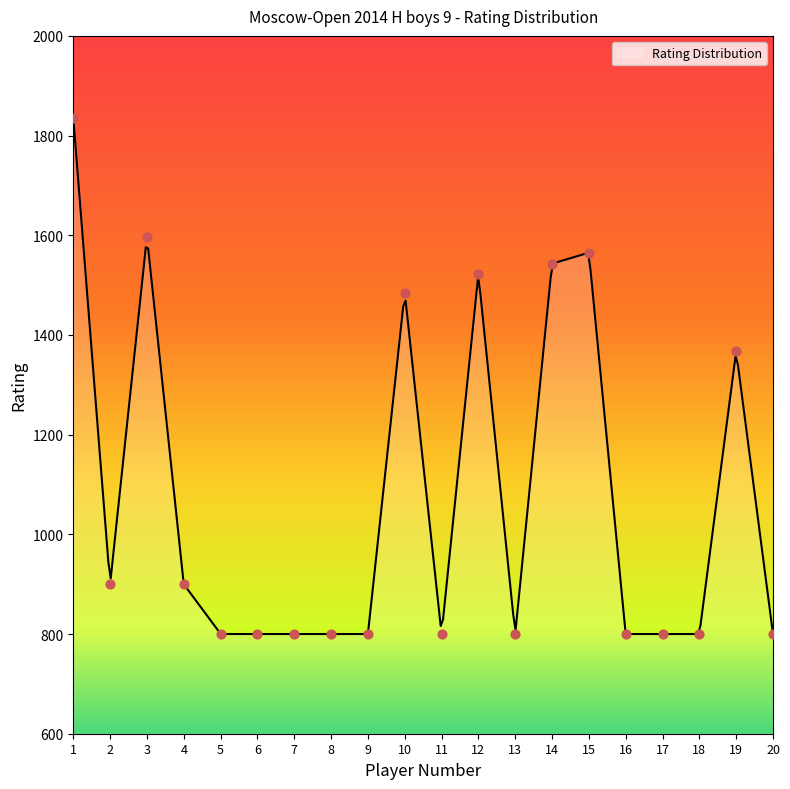

Which has a higher value, 20 or 7?

20